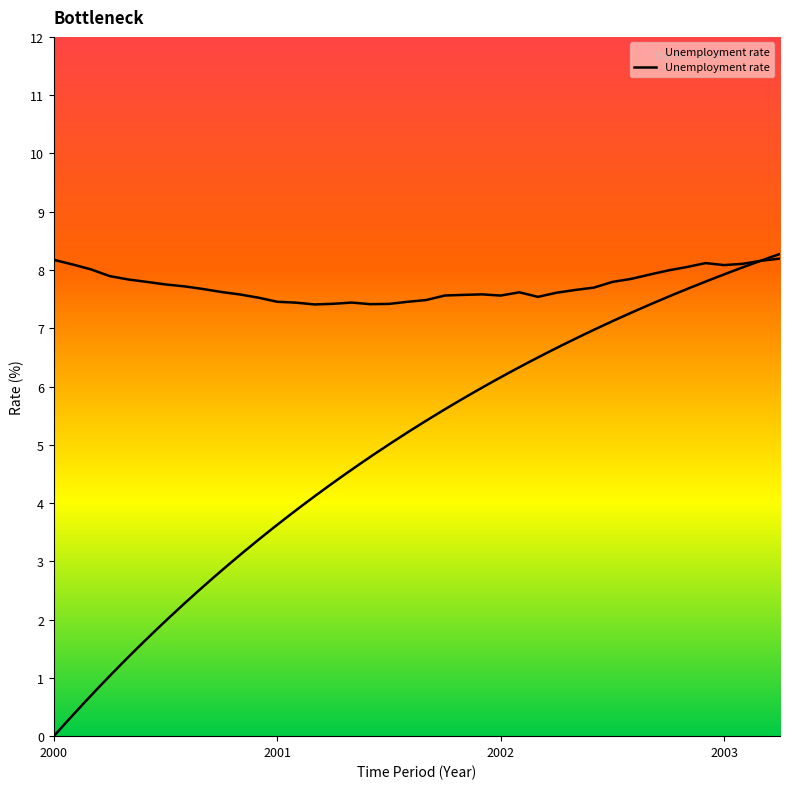

At which category does the data reach its first local valley?

14